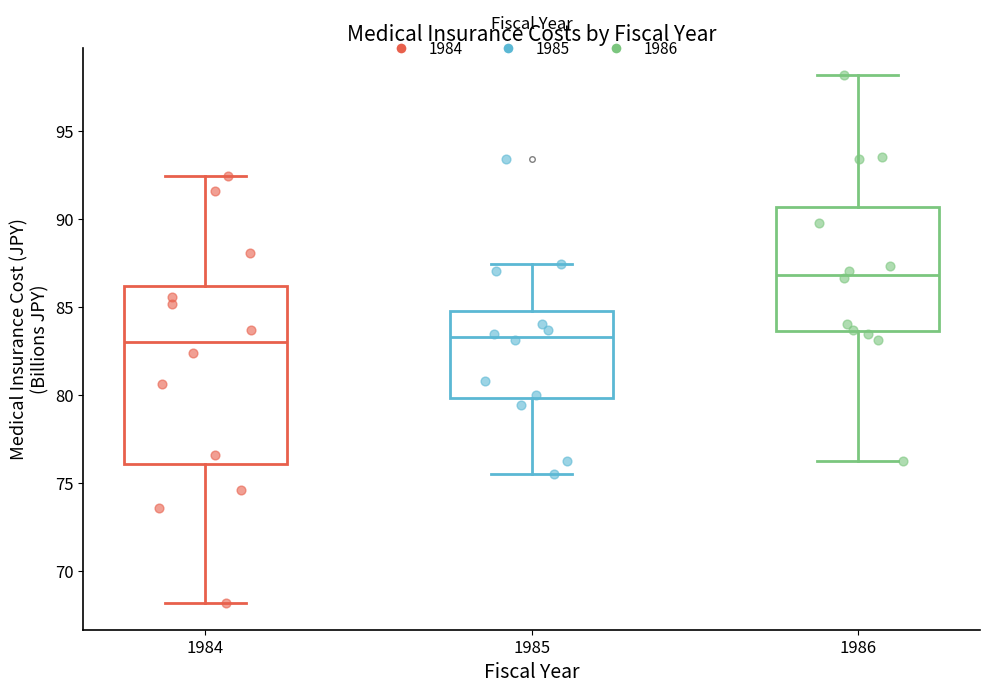

Reading left to right, read every box against the y-axis: the position of its median line, the range the box covers, and the ends of its whiskers. The values are not printed on the chart, so give them approximately, as read against the axis.

1984: median 83.0, box 76.0 to 86.0, whiskers 68.0 to 92.5
1985: median 83.5, box 80.0 to 85.0, whiskers 75.5 to 87.5
1986: median 87.0, box 83.5 to 90.5, whiskers 76.0 to 98.0